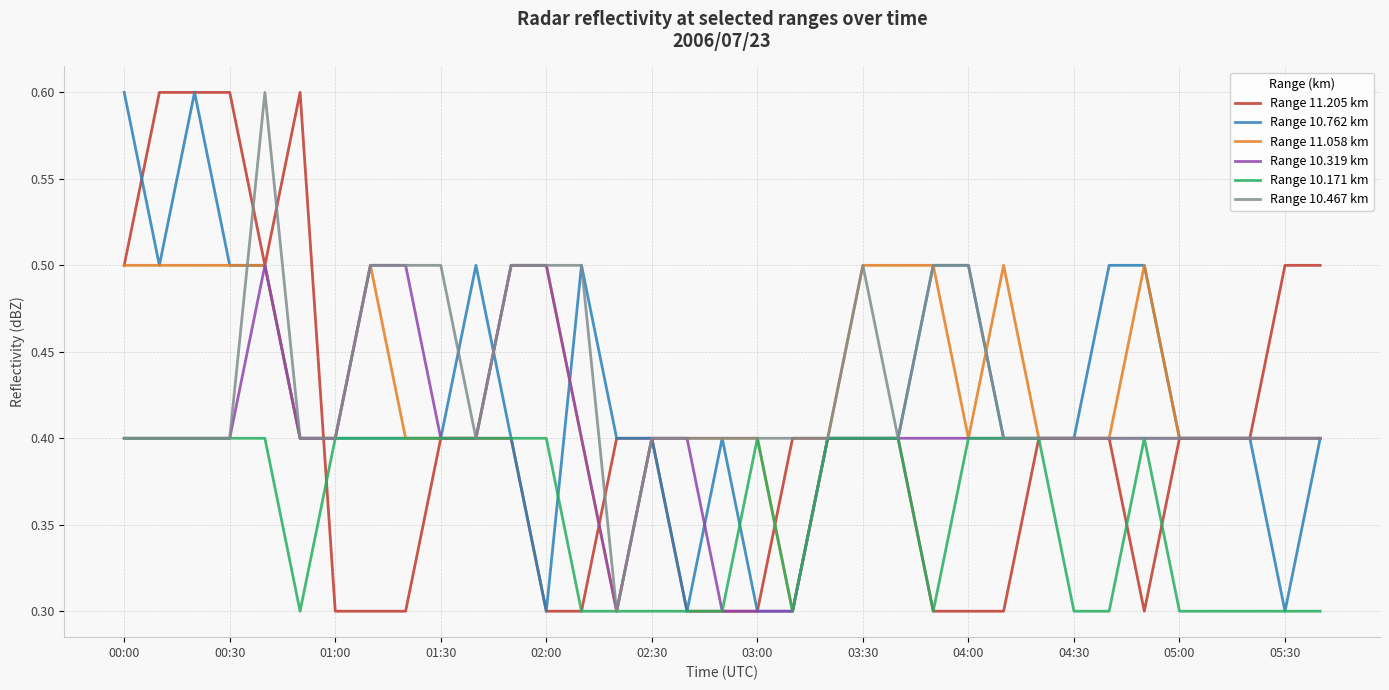

What are all the series names shown in the legend?

Range 11.205 km, Range 10.762 km, Range 11.058 km, Range 10.319 km, Range 10.171 km, Range 10.467 km